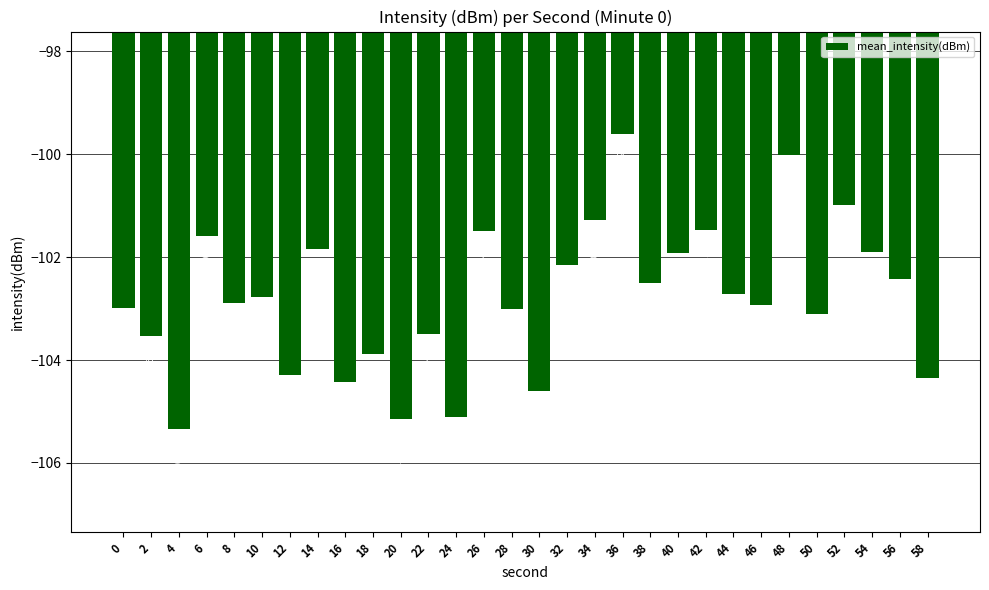

What is the value of the 12th bar from the left?

-103.5